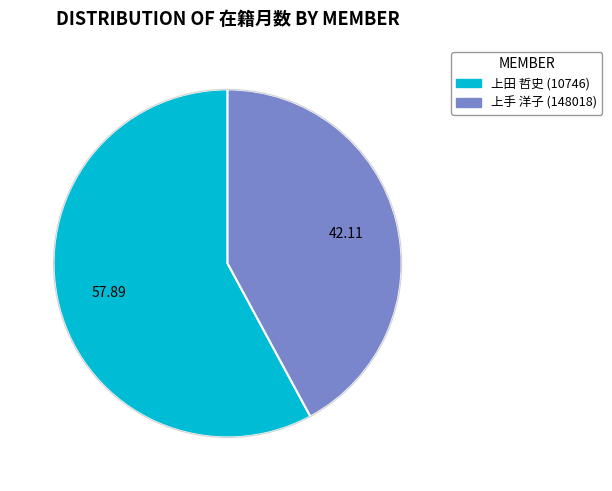

Is there a majority slice in this chart?

Yes